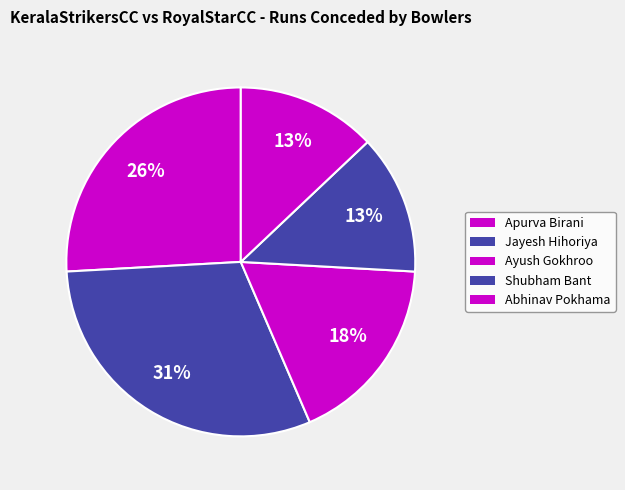

How many segments does this pie chart have?

5